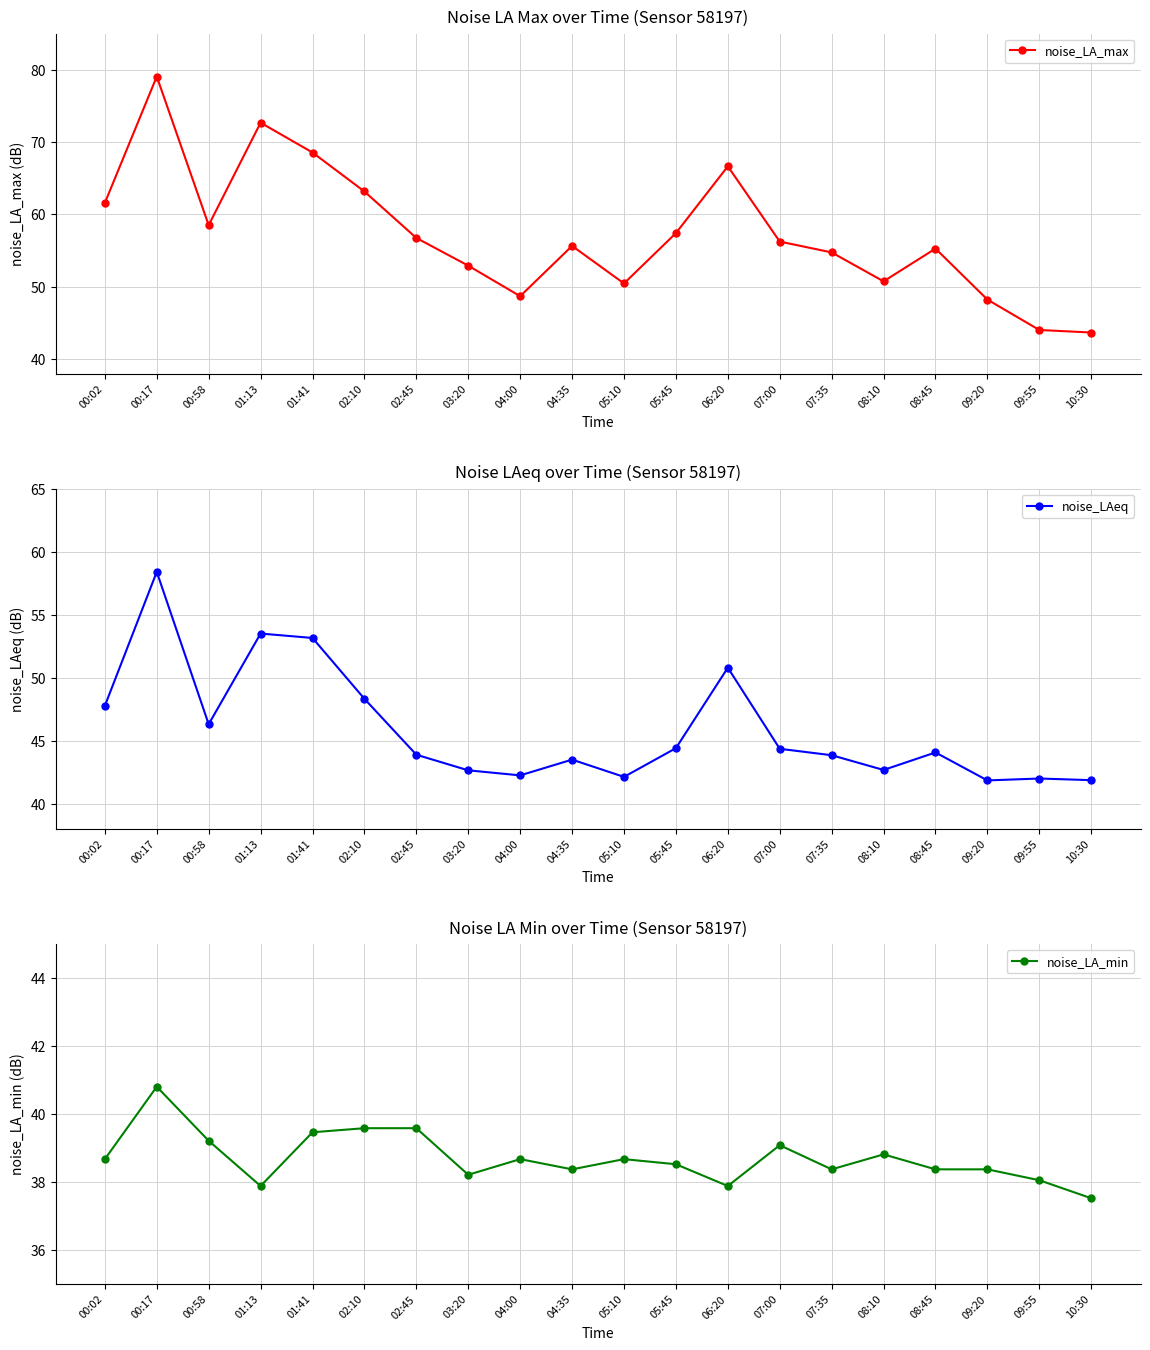

Which series has the largest total across all categories?

noise_LA_max